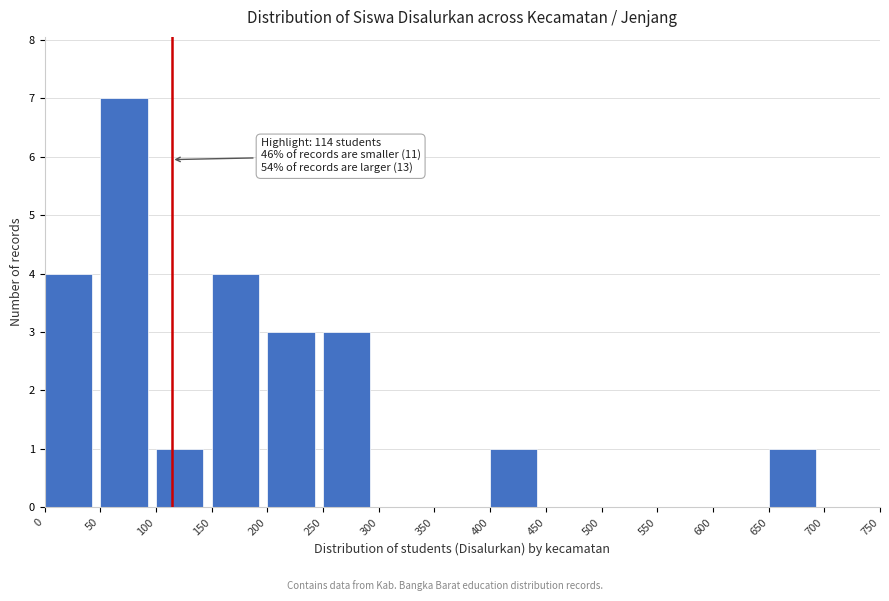

Which range on the x-axis has the tallest bar?

50 to 100